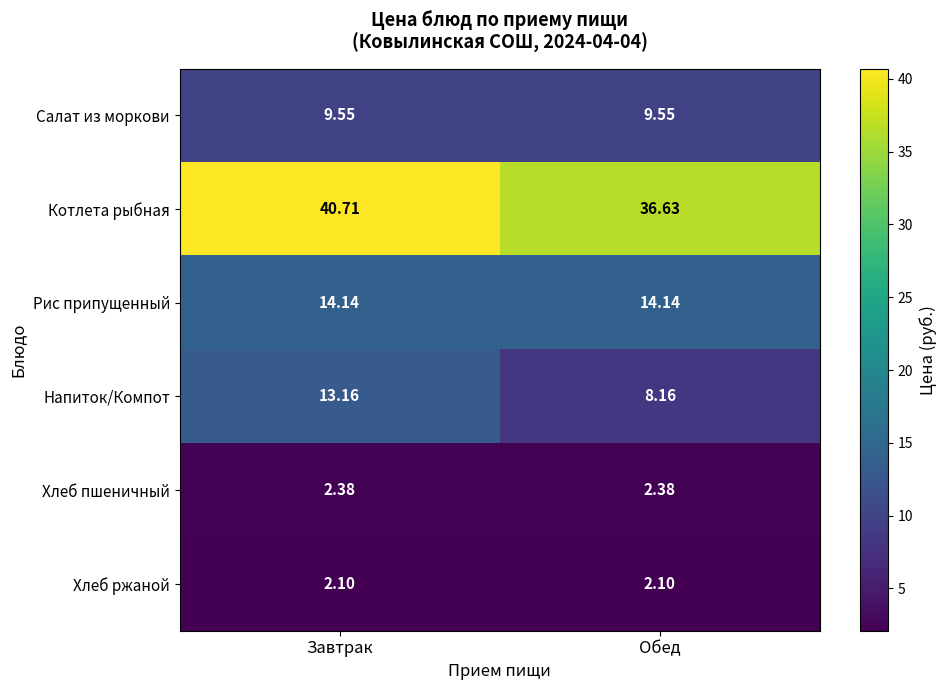

Which label corresponds to the largest value in the chart?

Завтрак